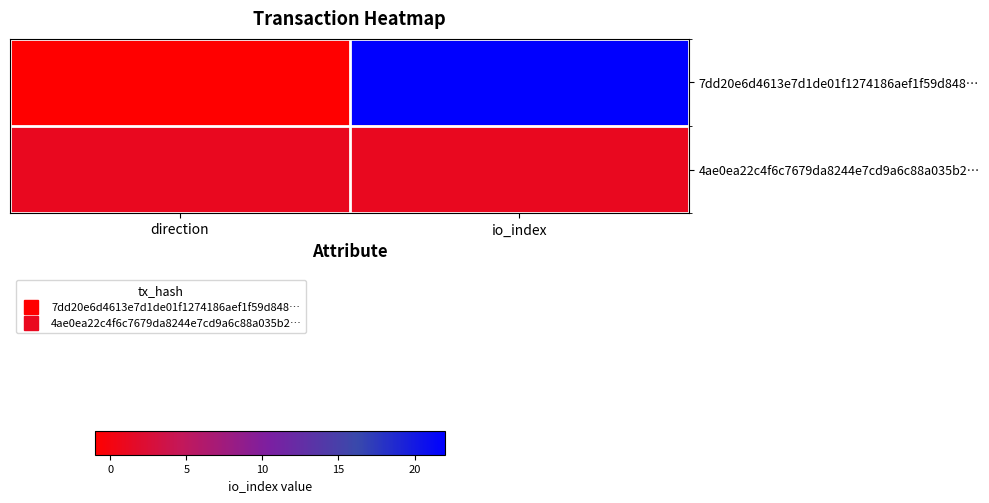

What is the difference between the highest and lowest values at io_index?

21